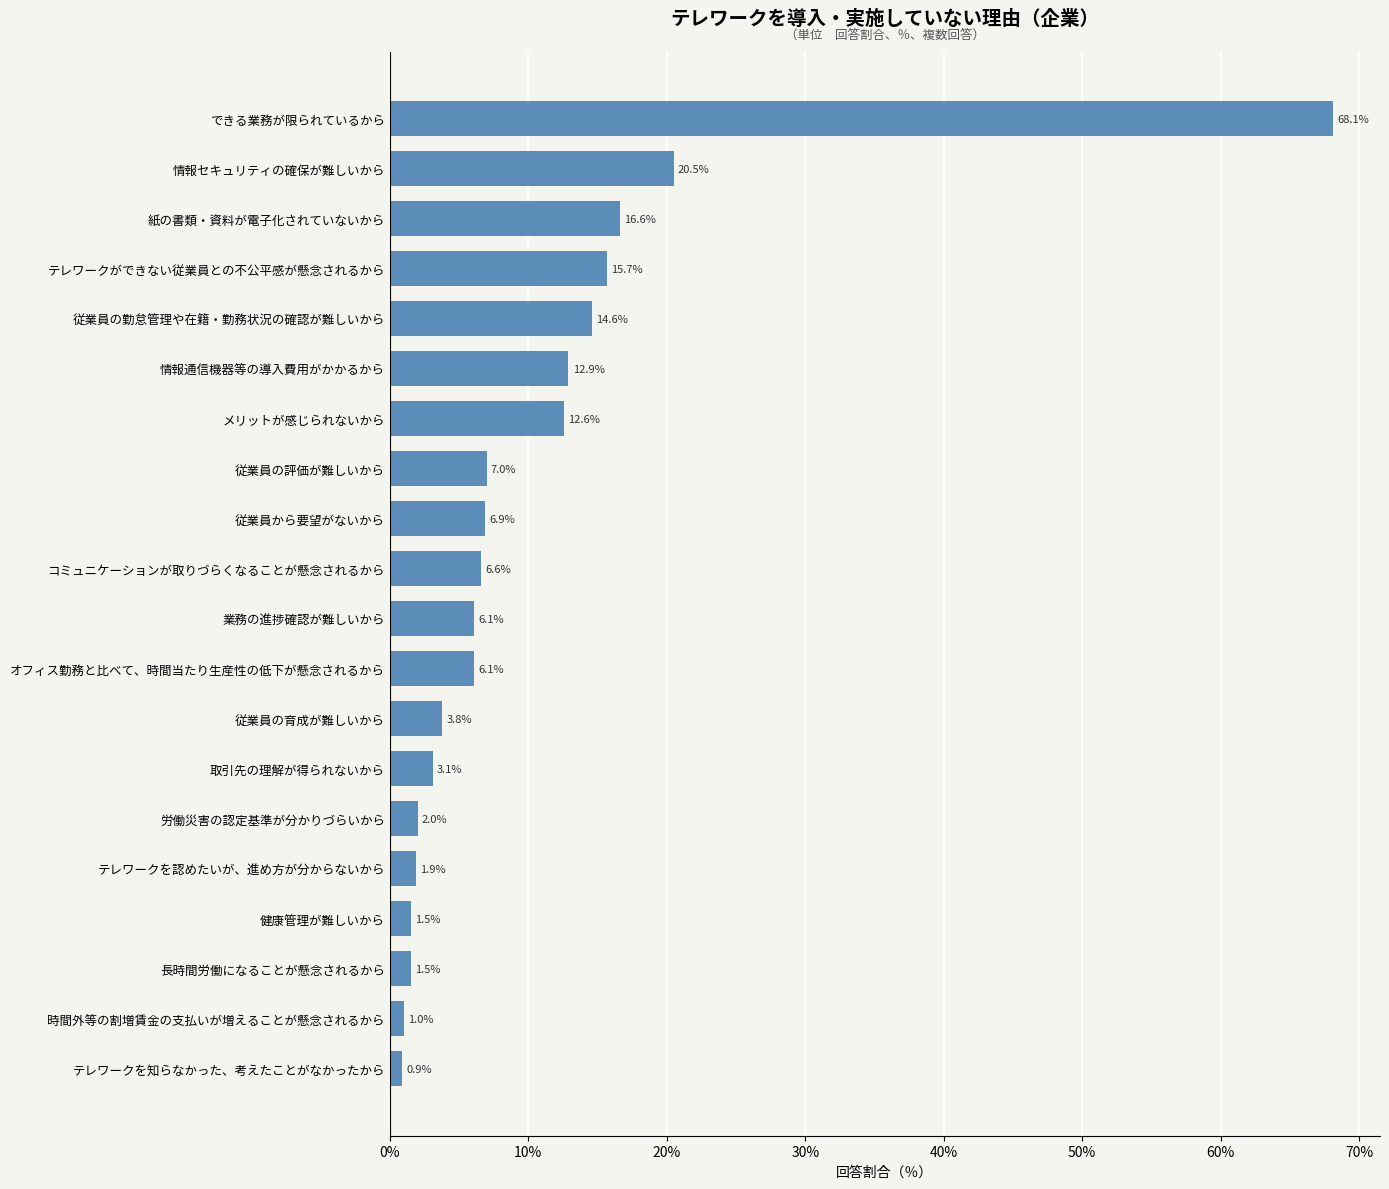

The chart shows a value of 13.5 at 情報セキュリティの確保が難しいから. True or false?

False